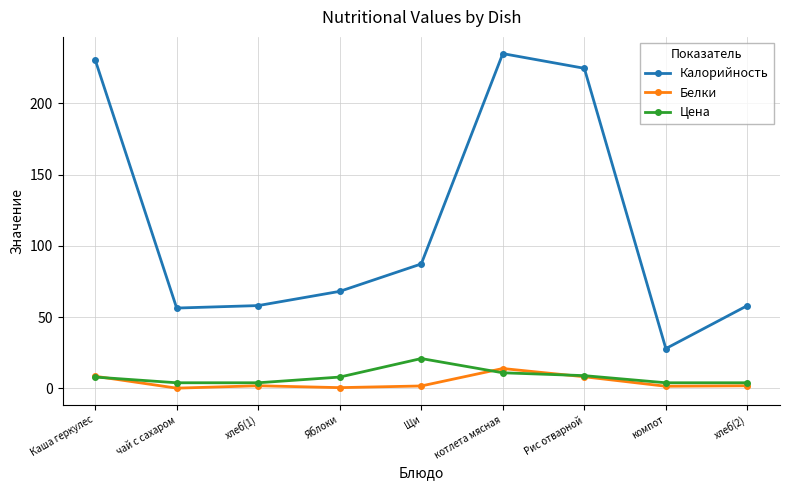

What are all the series names shown in the legend?

Калорийность, Белки, Цена